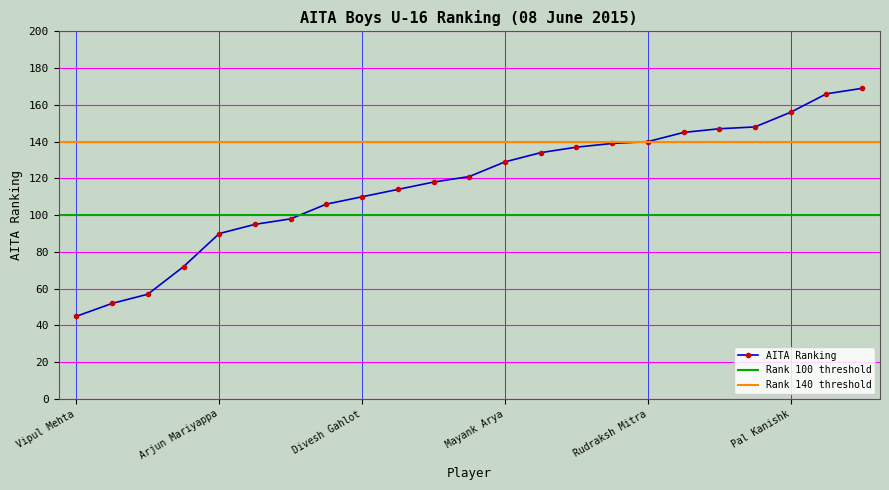

True or false: the data shows 134 at Sarthak Suden.

True